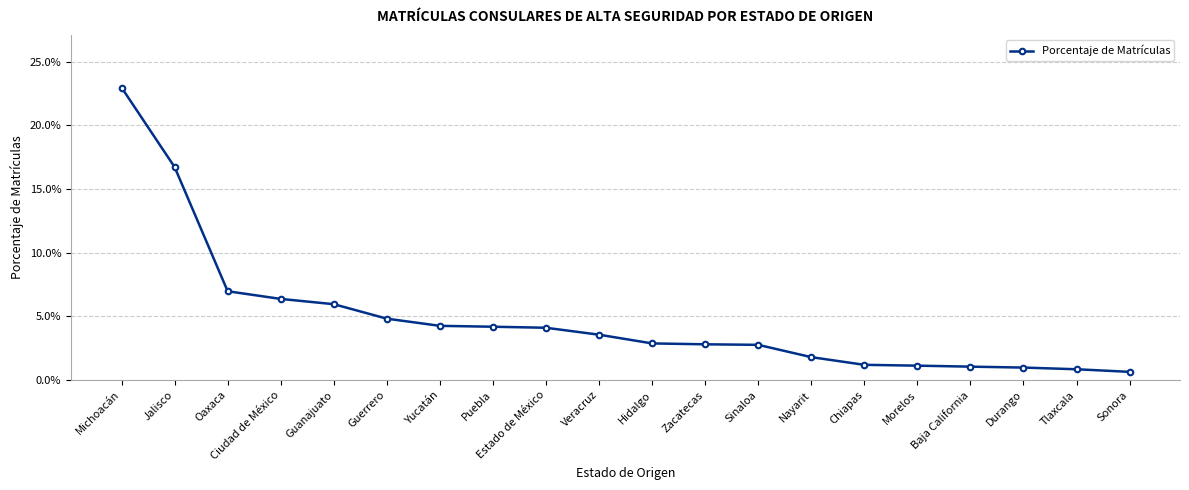

Does the chart have visible grid lines?

Yes